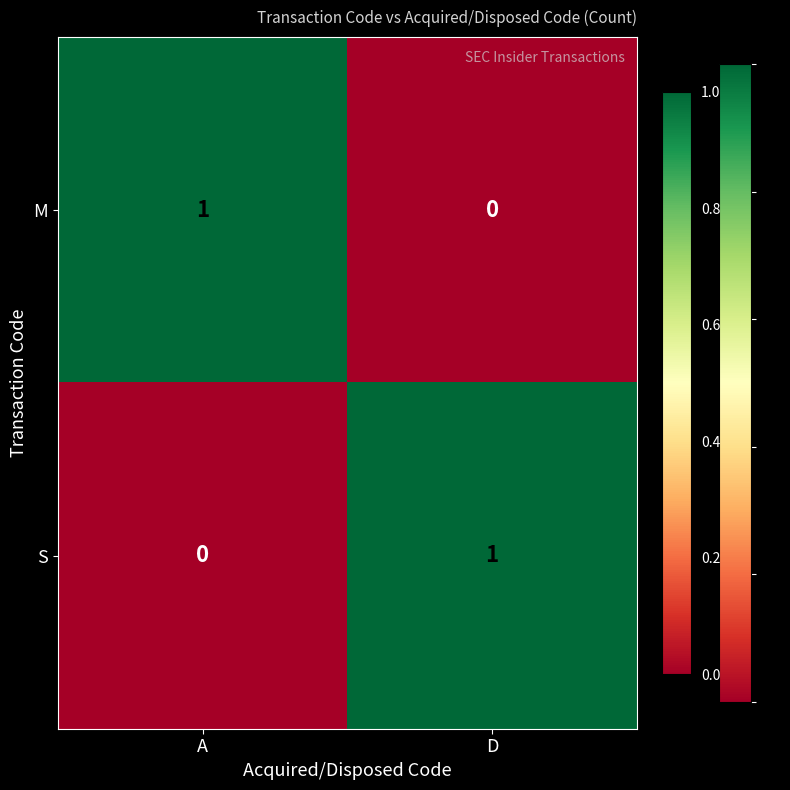

How many distinct data groups are displayed?

2